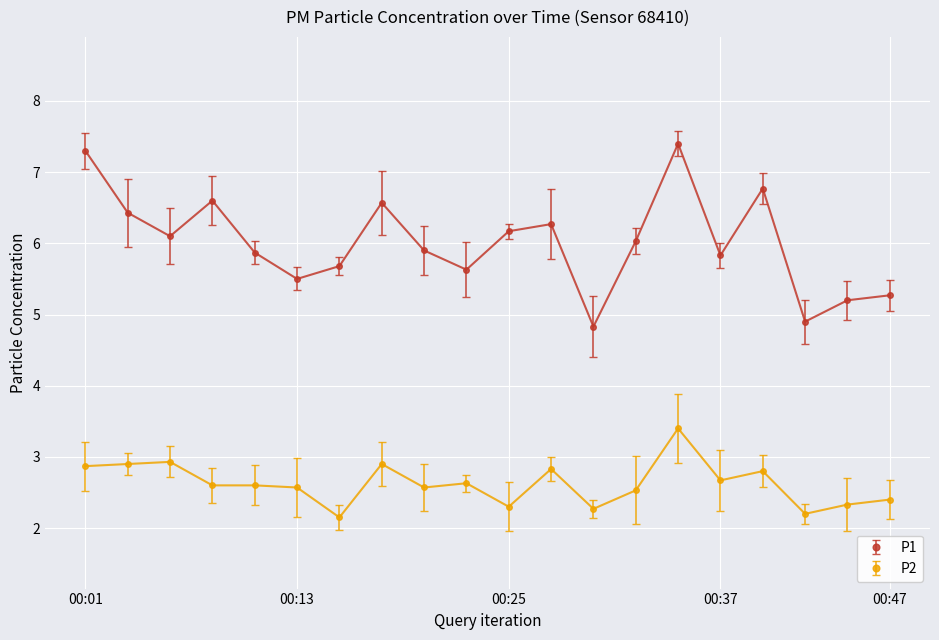

Which series has the largest total across all categories?

P1